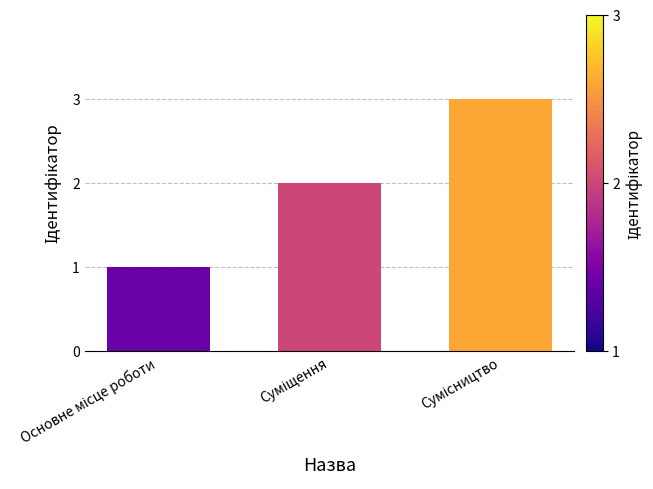

What is the sum of all values?

6